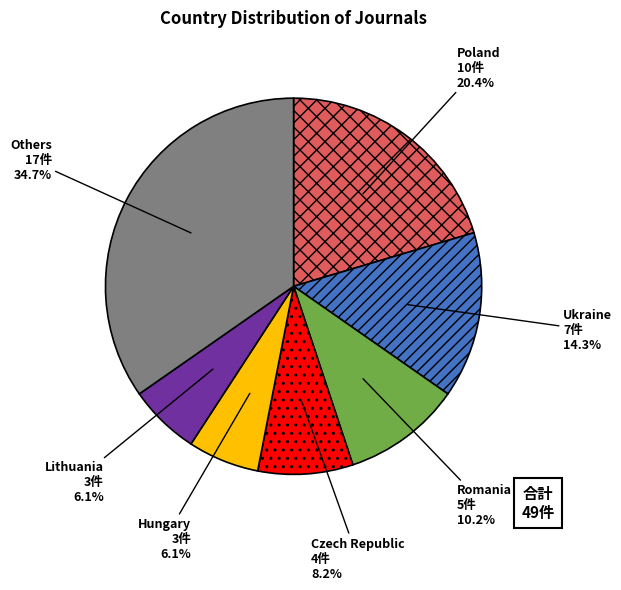

Combined, do Poland and Lithuania account for over 50%?

No